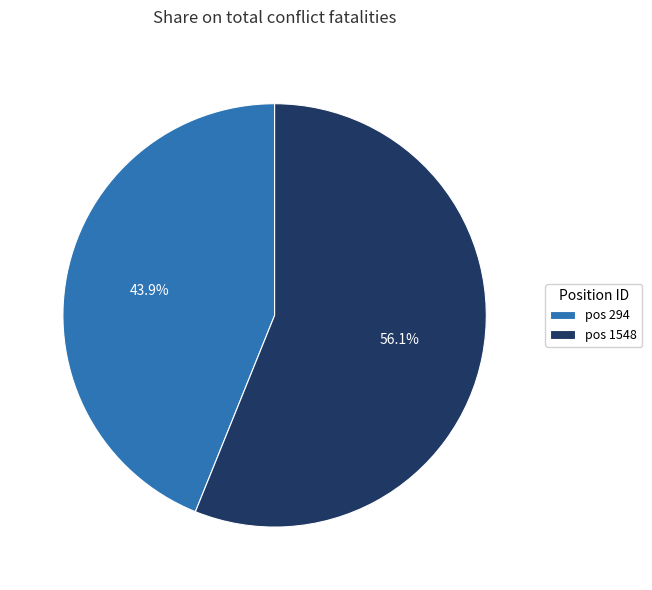

Approximately how many times larger is the value at pos 294 compared to pos 1548?

0.8